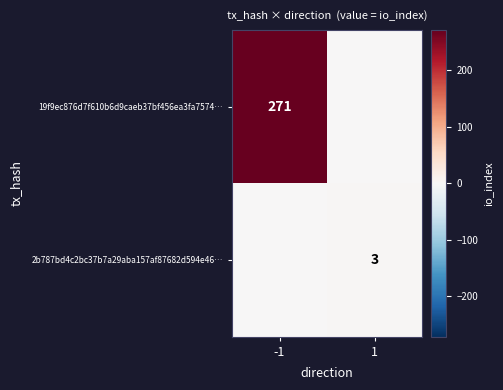

Is it true that 19f9ec876d7f610b6d9caeb37bf456ea3fa7574… equals 486 at -1?

False